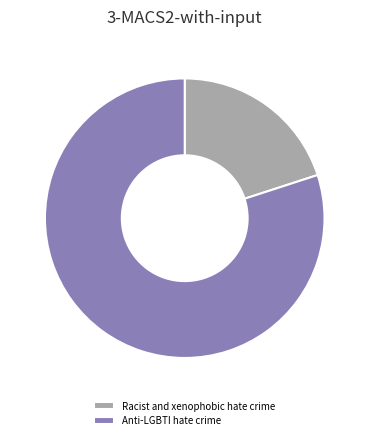

Is there a majority slice in this chart?

Yes